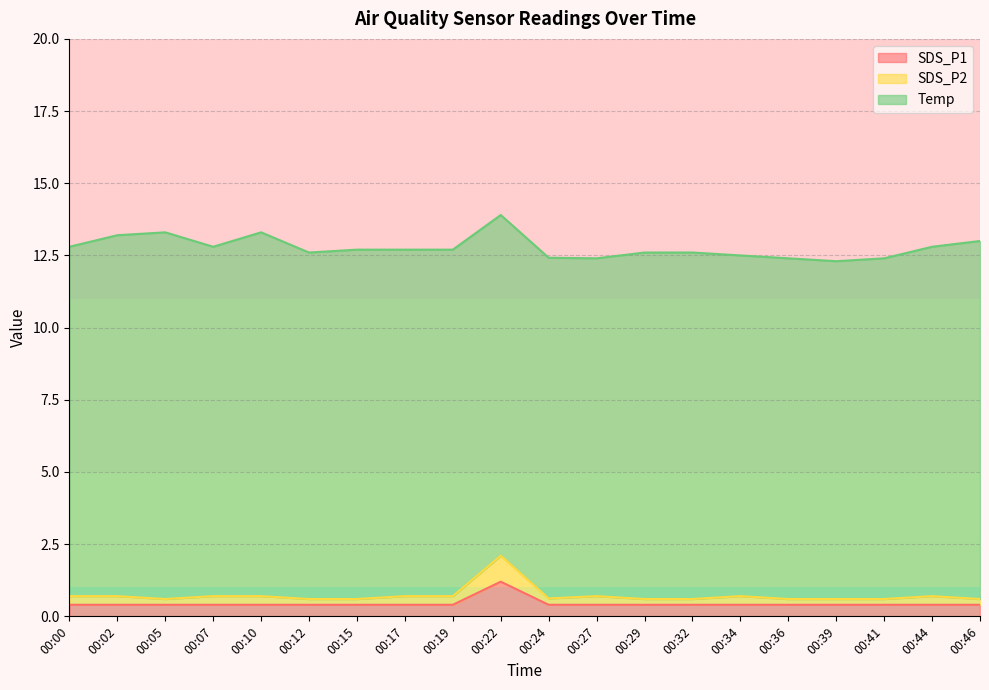

Does the chart display data point markers on the line(s)?

No